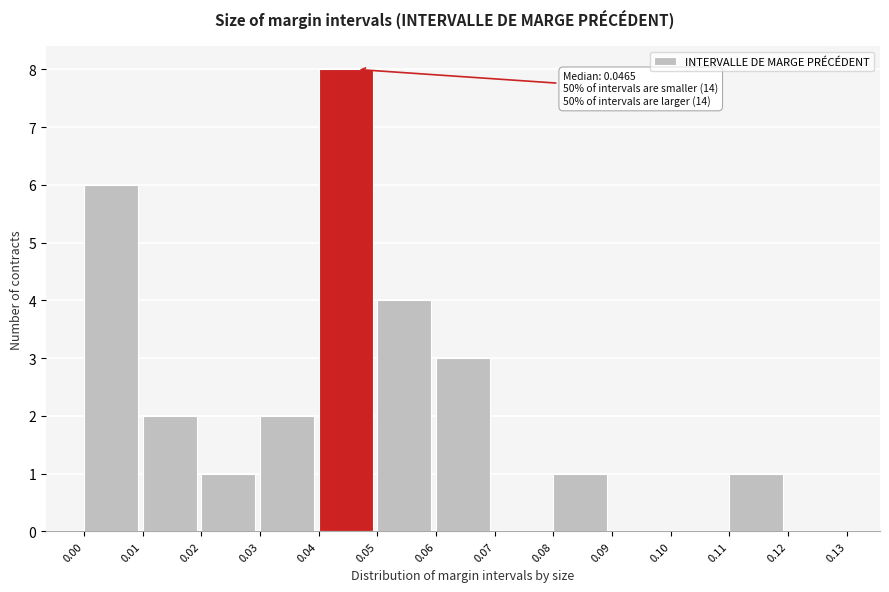

Which range on the x-axis has the tallest bar?

0.04 to 0.05